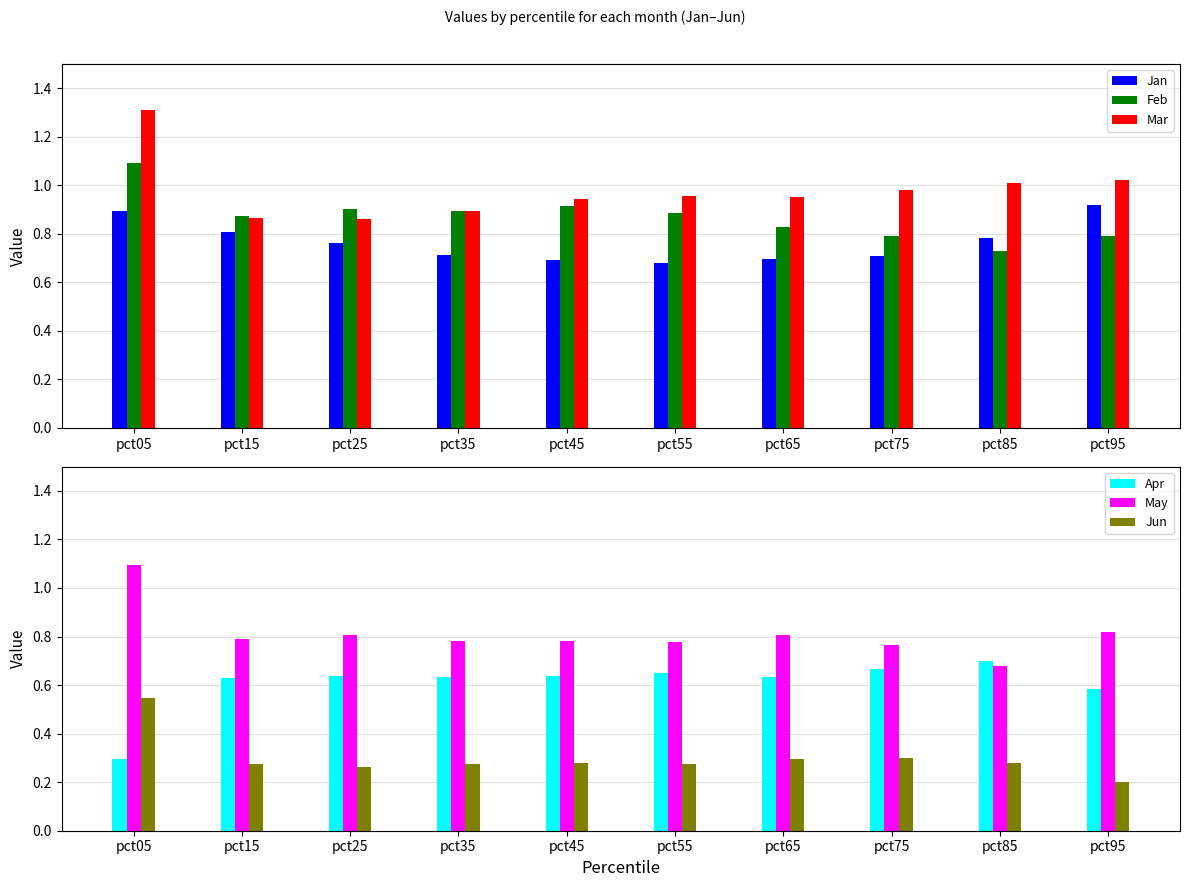

Where is Feb nearest to the value 0?

pct85